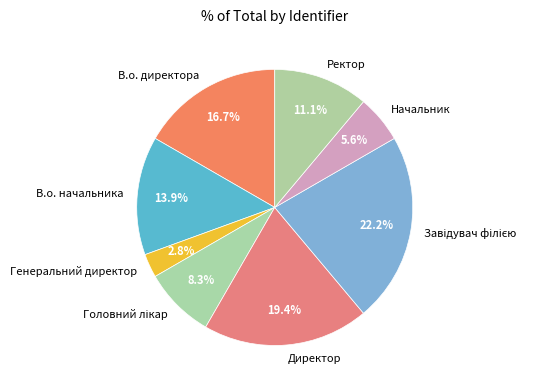

To the nearest percent, what is the combined percentage of В.о. директора and Ректор?

28%